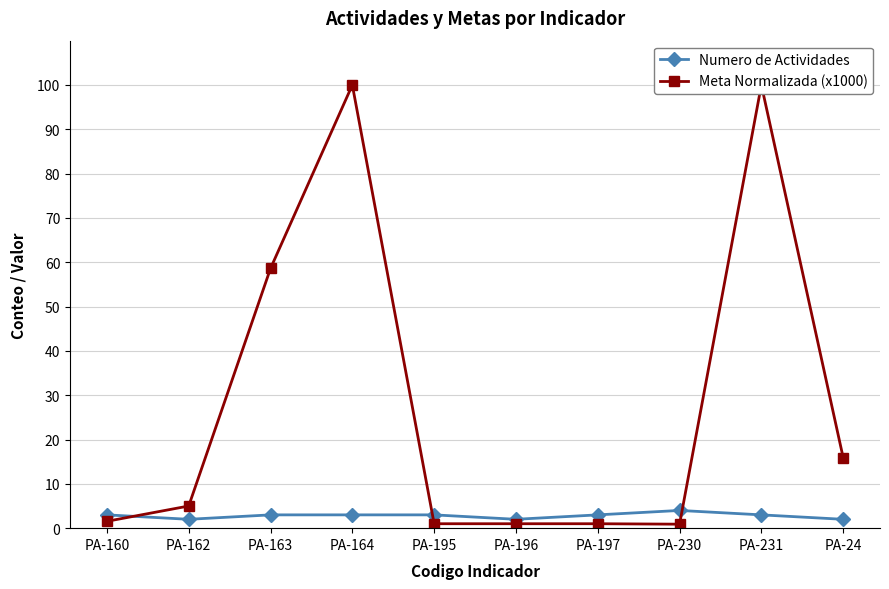

Where is the first local minimum for Numero de Actividades?

PA-162